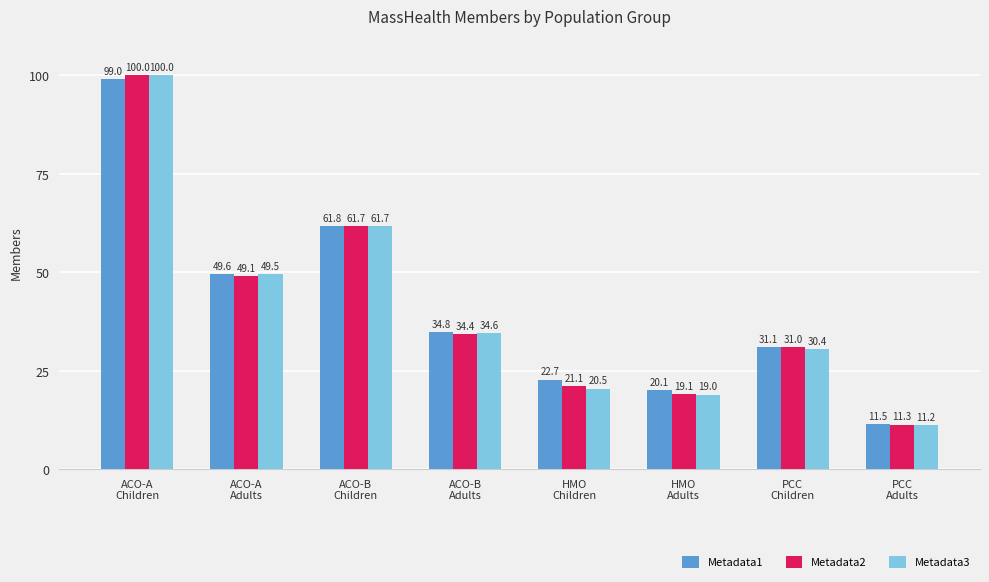

Rank the series by their average value, from highest to lowest.

Metadata1, Metadata2, Metadata3